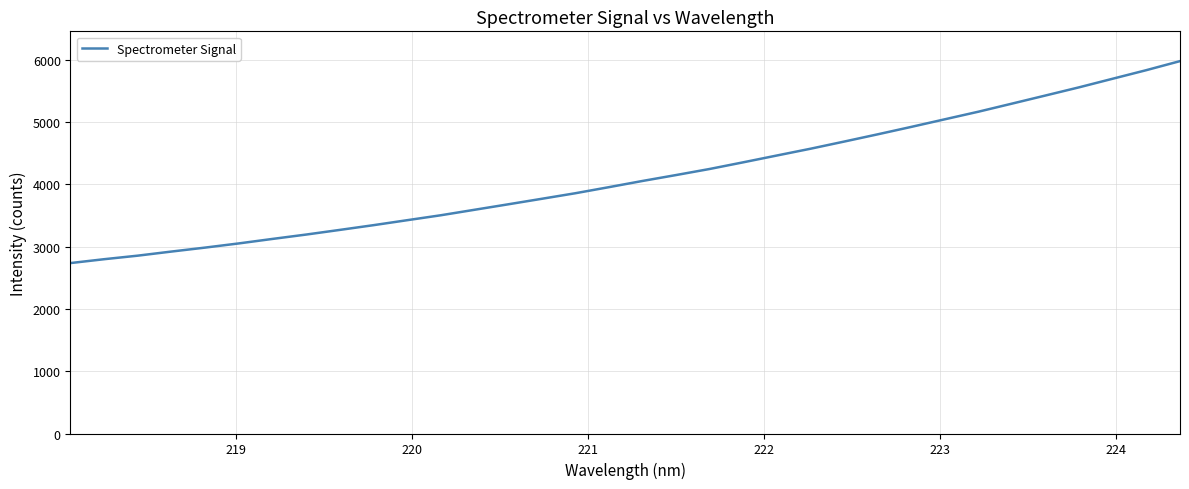

What is the minimum value shown in the chart?

2735.4